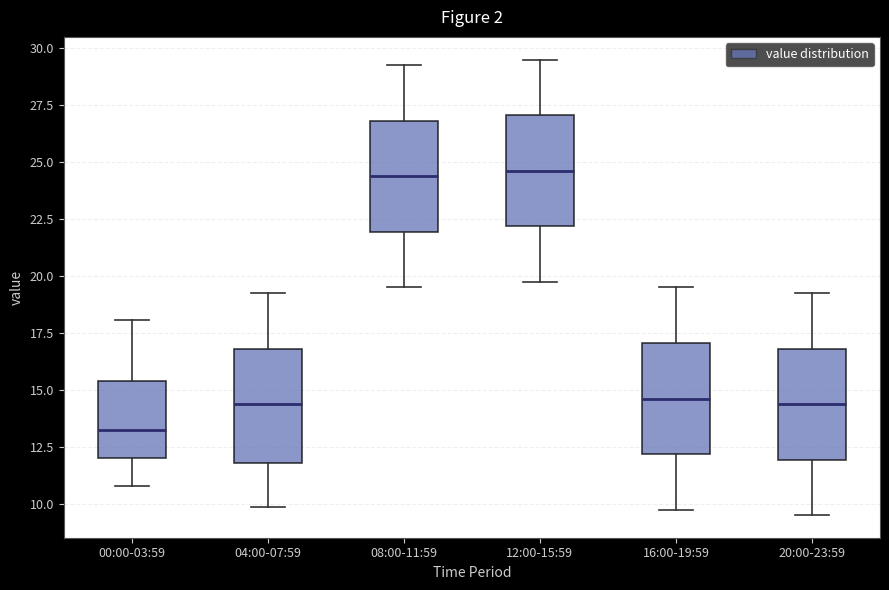

Where does the upper whisker of the box for 00:00-03:59 end on the y-axis? The values are not printed on the chart, so give them approximately, as read against the axis.

18.0